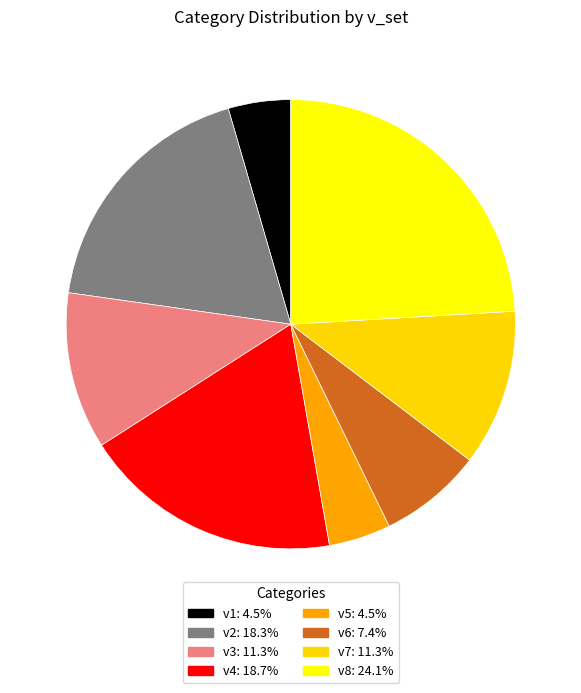

Is there any slice that represents more than half of the pie?

No